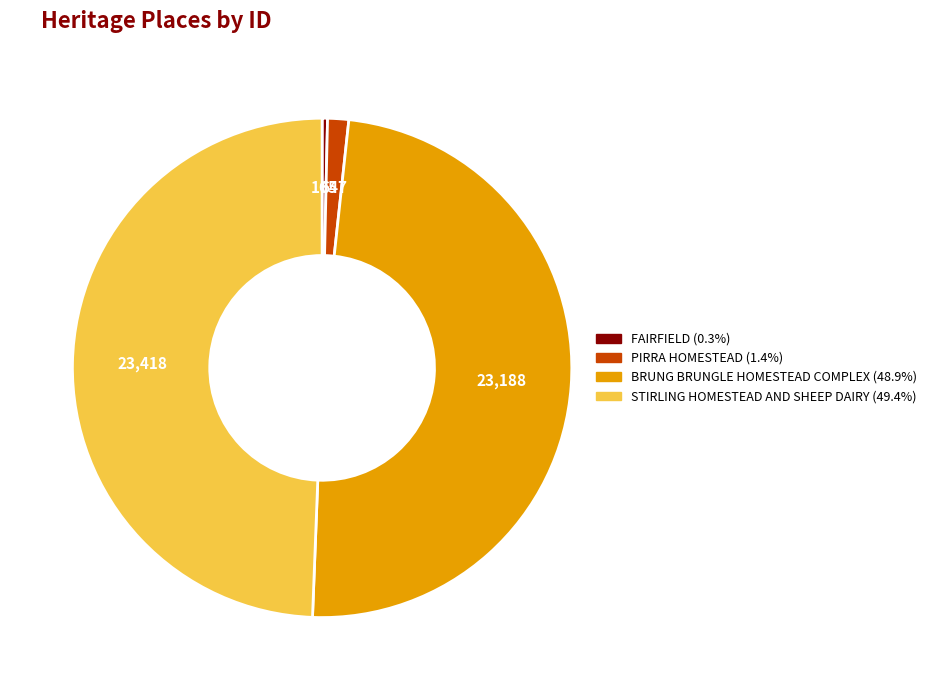

What is the ratio of the value at BRUNG BRUNGLE HOMESTEAD COMPLEX to the value at PIRRA HOMESTEAD?

35.8